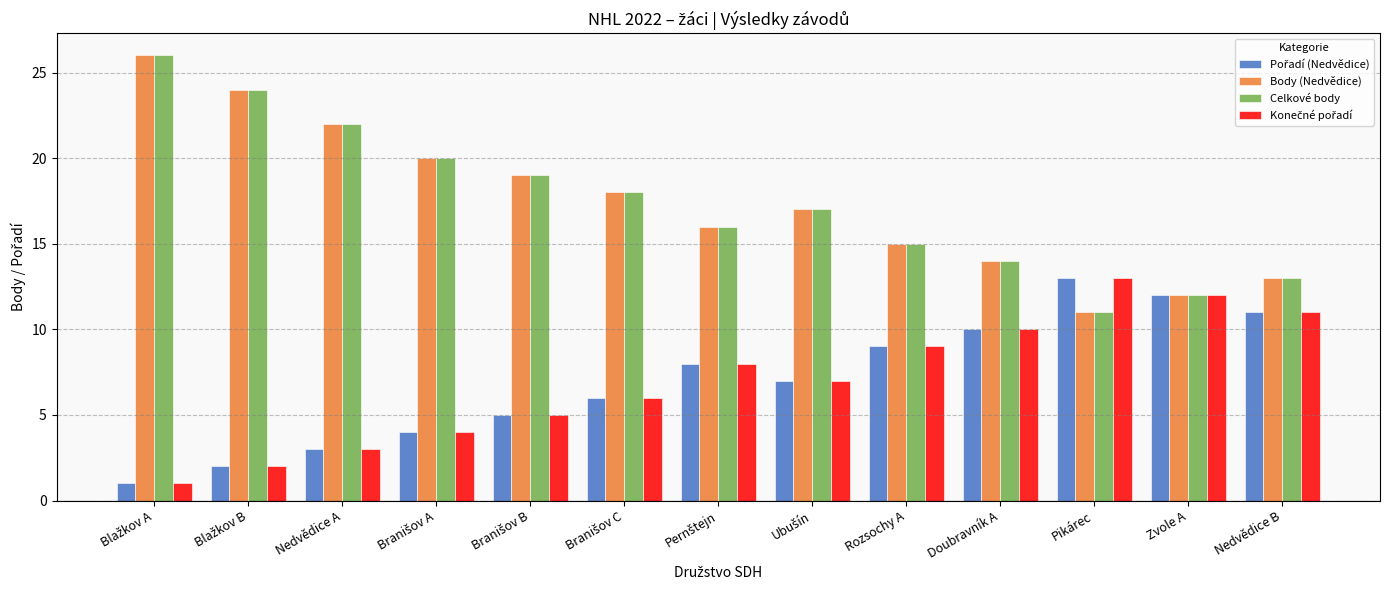

What is the difference between the second highest and second lowest values in the Celkové body series?

12